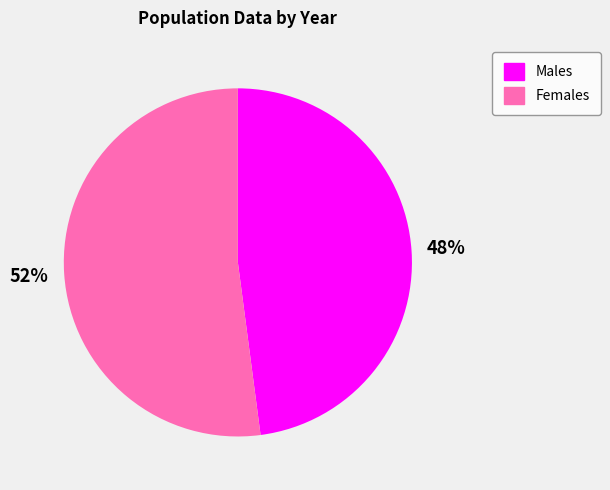

Does any single category account for the majority?

Yes